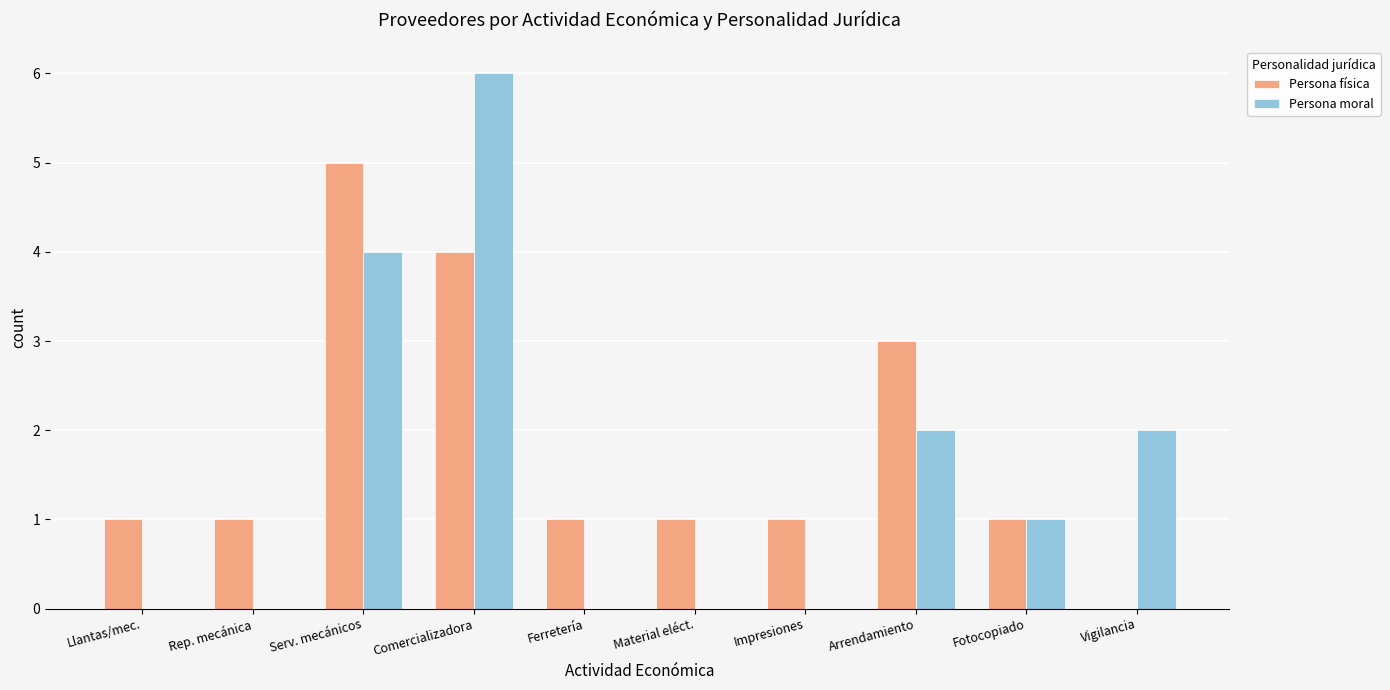

Is the value of Persona moral at Fotocopiado greater than the value of Persona física at Vigilancia?

Yes